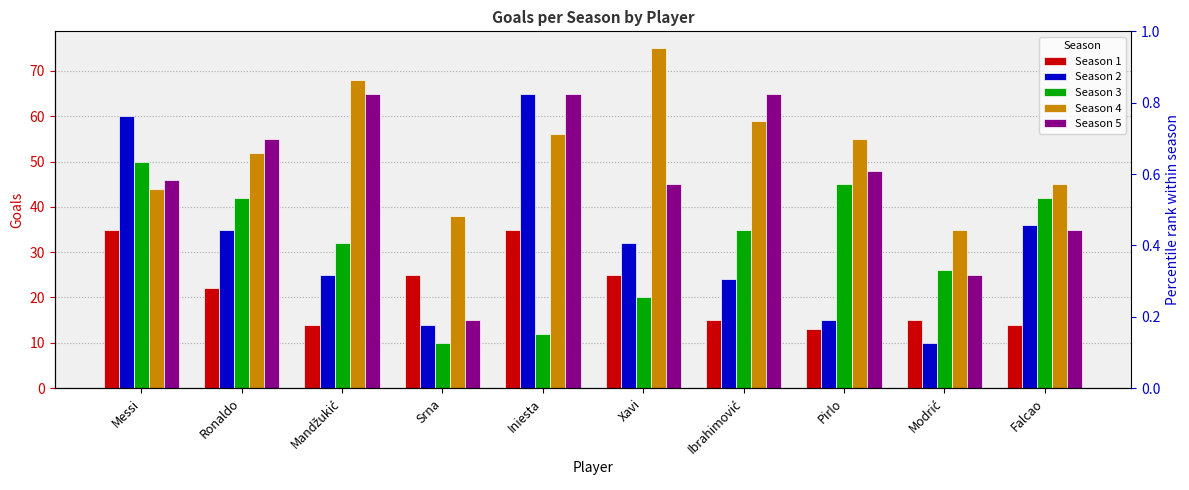

The Season 4 series shows 22 at Srna. True or false?

False